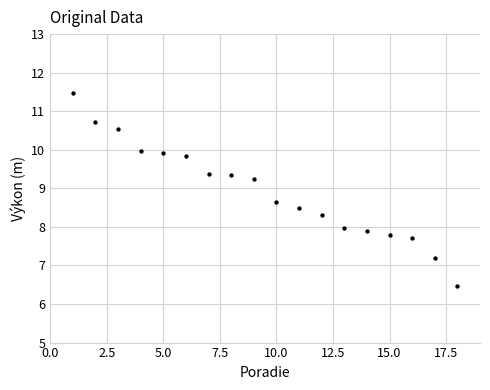

What is the range of X values (max minus min)?

17.0